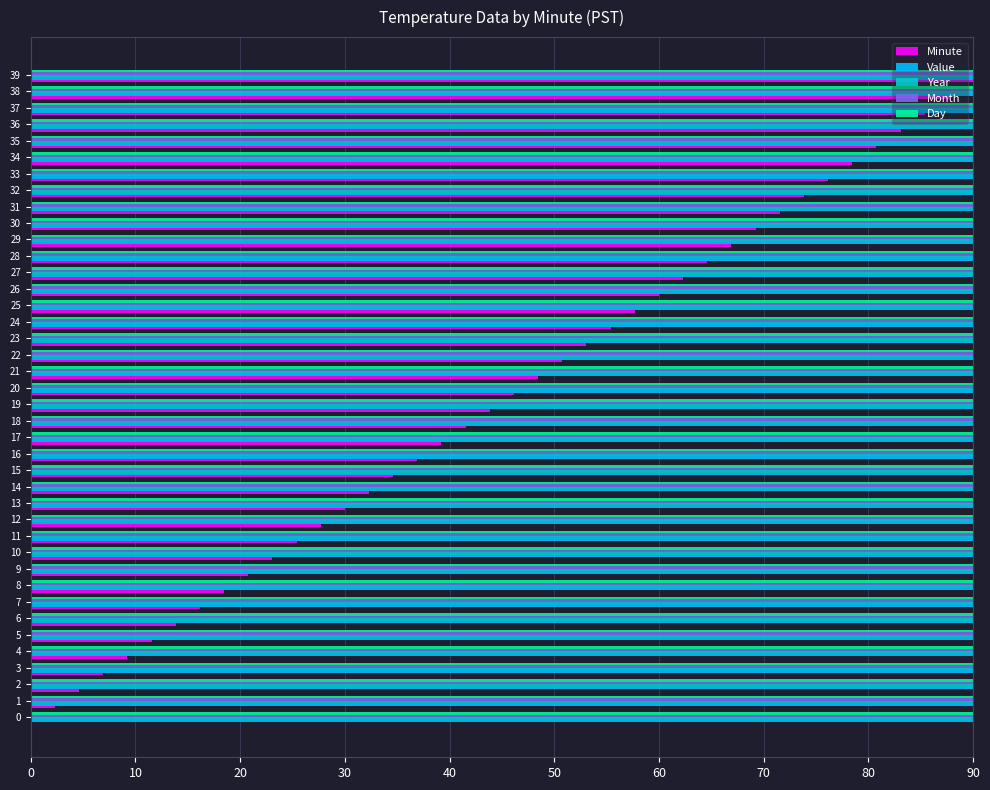

True or false: Value has a value of 0.1 at 29.

False